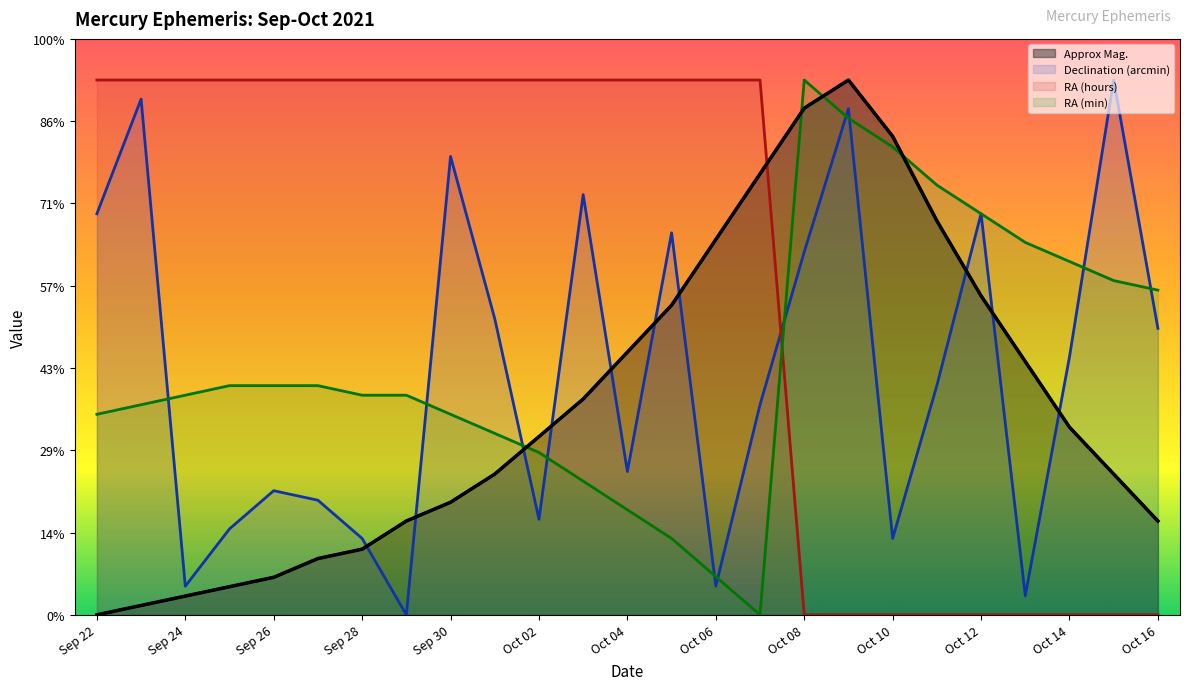

Reading right to left, list all the values displayed in this chart.

Approx Mag.: Oct 16=1.1	Oct 15=1.7	Oct 14=2.3	Oct 13=3.1	Oct 12=3.9	Oct 11=4.8	Oct 10=5.8	Oct 09=6.5	Oct 08=6.2	Oct 07=5.4	Oct 06=4.6	Oct 05=3.8	Oct 04=3.2	Oct 03=2.6	Oct 02=2.2	Oct 01=1.7	Sep 30=1.4	Sep 29=1.1	Sep 28=0.8	Sep 27=0.7	Sep 26=0.5	Sep 25=0.3	Sep 24=0.2	Sep 23=0.1	Sep 22=0.0
Declination (arcmin): Oct 16=3.5	Oct 15=6.5	Oct 14=3.1	Oct 13=0.2	Oct 12=4.9	Oct 11=2.8	Oct 10=0.9	Oct 09=6.2	Oct 08=4.4	Oct 07=2.6	Oct 06=0.3	Oct 05=4.6	Oct 04=1.7	Oct 03=5.1	Oct 02=1.2	Oct 01=3.6	Sep 30=5.6	Sep 29=0.0	Sep 28=0.9	Sep 27=1.4	Sep 26=1.5	Sep 25=1.0	Sep 24=0.3	Sep 23=6.3	Sep 22=4.9
RA (hours): Oct 16=0.0	Oct 15=0.0	Oct 14=0.0	Oct 13=0.0	Oct 12=0.0	Oct 11=0.0	Oct 10=0.0	Oct 09=0.0	Oct 08=0.0	Oct 07=6.5	Oct 06=6.5	Oct 05=6.5	Oct 04=6.5	Oct 03=6.5	Oct 02=6.5	Oct 01=6.5	Sep 30=6.5	Sep 29=6.5	Sep 28=6.5	Sep 27=6.5	Sep 26=6.5	Sep 25=6.5	Sep 24=6.5	Sep 23=6.5	Sep 22=6.5
RA (min): Oct 16=3.9	Oct 15=4.1	Oct 14=4.3	Oct 13=4.5	Oct 12=4.9	Oct 11=5.2	Oct 10=5.7	Oct 09=6.0	Oct 08=6.5	Oct 07=0.0	Oct 06=0.5	Oct 05=0.9	Oct 04=1.3	Oct 03=1.6	Oct 02=2.0	Oct 01=2.2	Sep 30=2.4	Sep 29=2.7	Sep 28=2.7	Sep 27=2.8	Sep 26=2.8	Sep 25=2.8	Sep 24=2.7	Sep 23=2.6	Sep 22=2.4